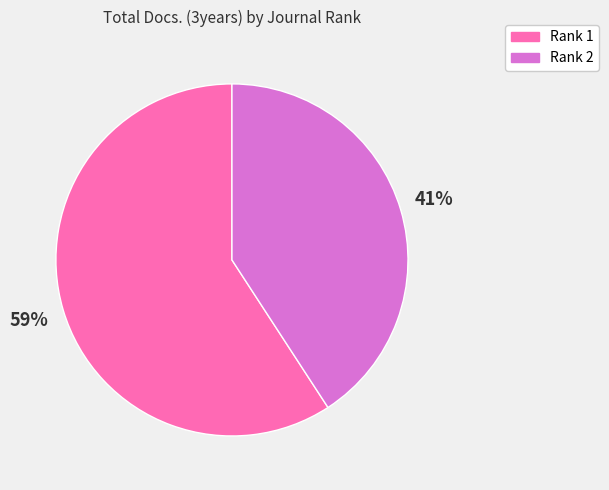

Combined, do Rank 1 and Rank 2 account for over 50%?

Yes